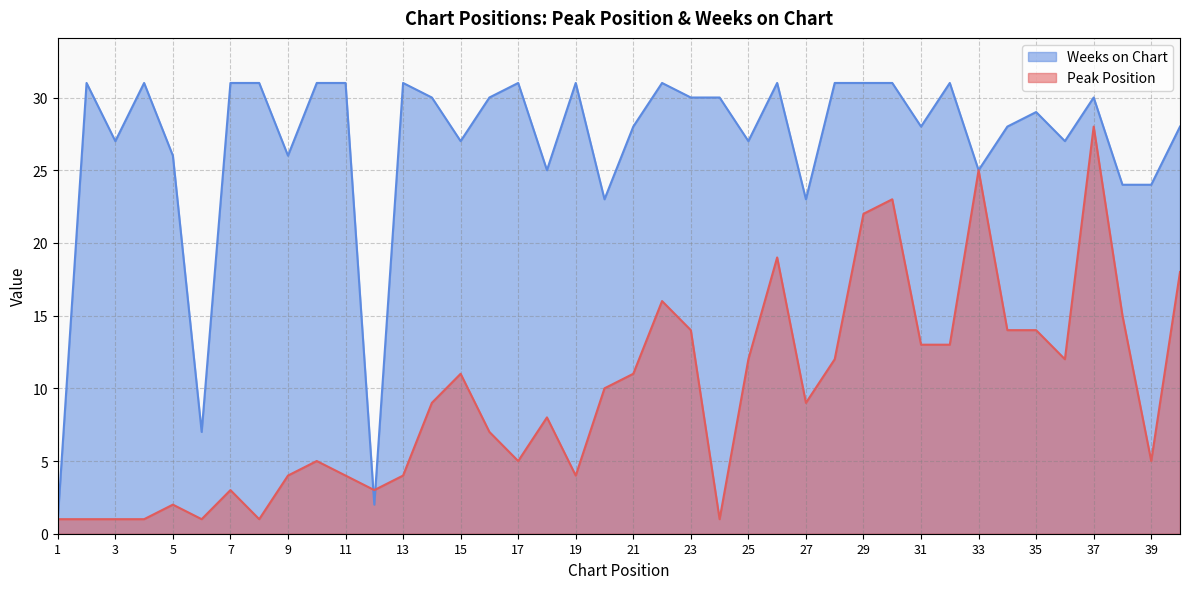

List the labels in order of Weeks on Chart value, largest first.

2, 4, 7, 8, 10, 11, 13, 17, 19, 22, 26, 28, 29, 30, 32, 14, 16, 23, 24, 37, 35, 21, 31, 34, 40, 3, 15, 25, 36, 5, 9, 18, 33, 38, 39, 20, 27, 6, 12, 1